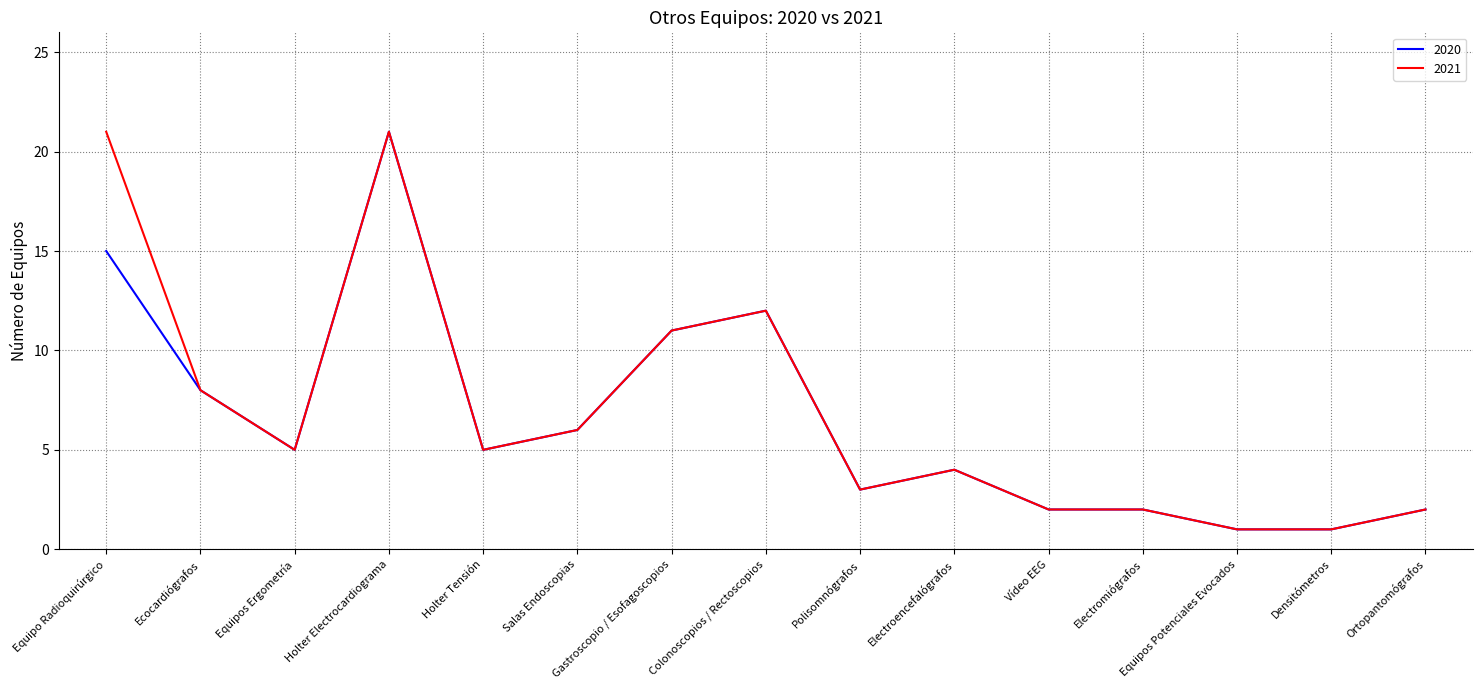

What is the sum of all 2020 values?

98